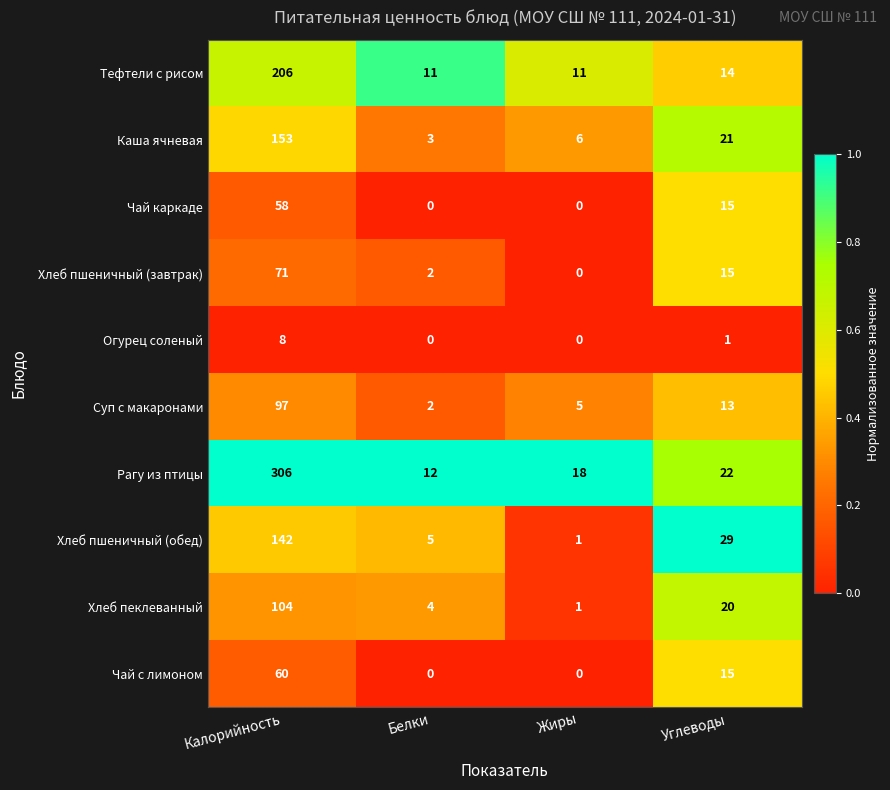

Which series has the largest total across all categories?

Рагу из птицы